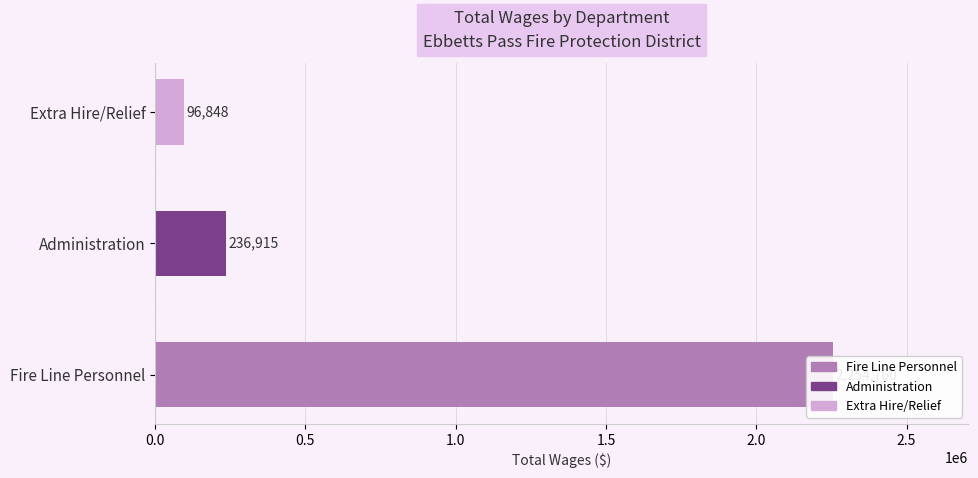

What is the sum of all values?

2588523